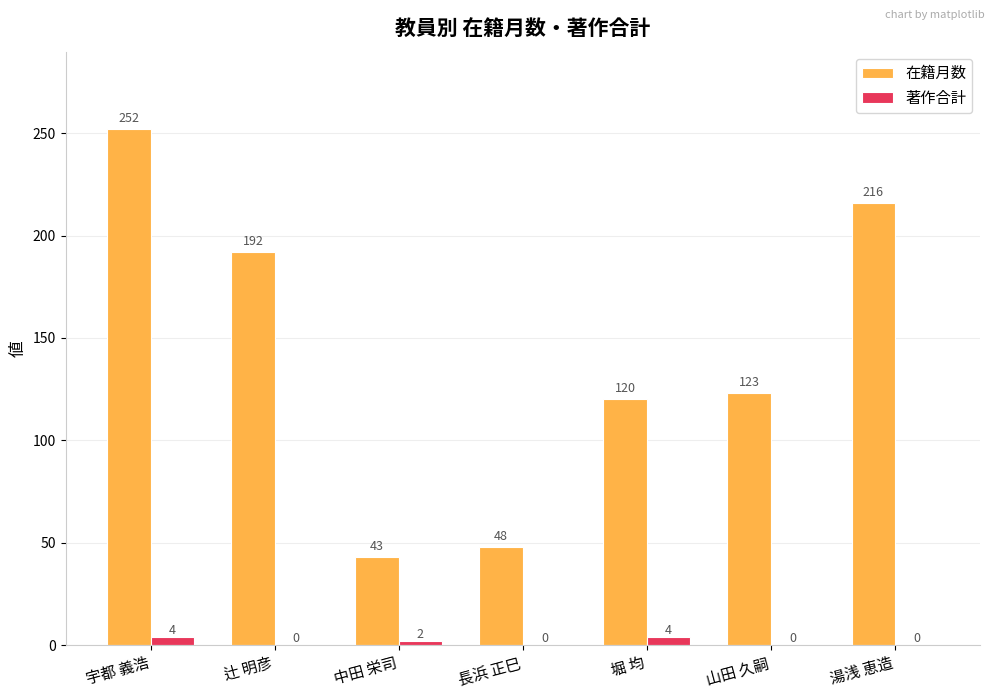

Where is 在籍月数 nearest to the value 147?

山田 久嗣